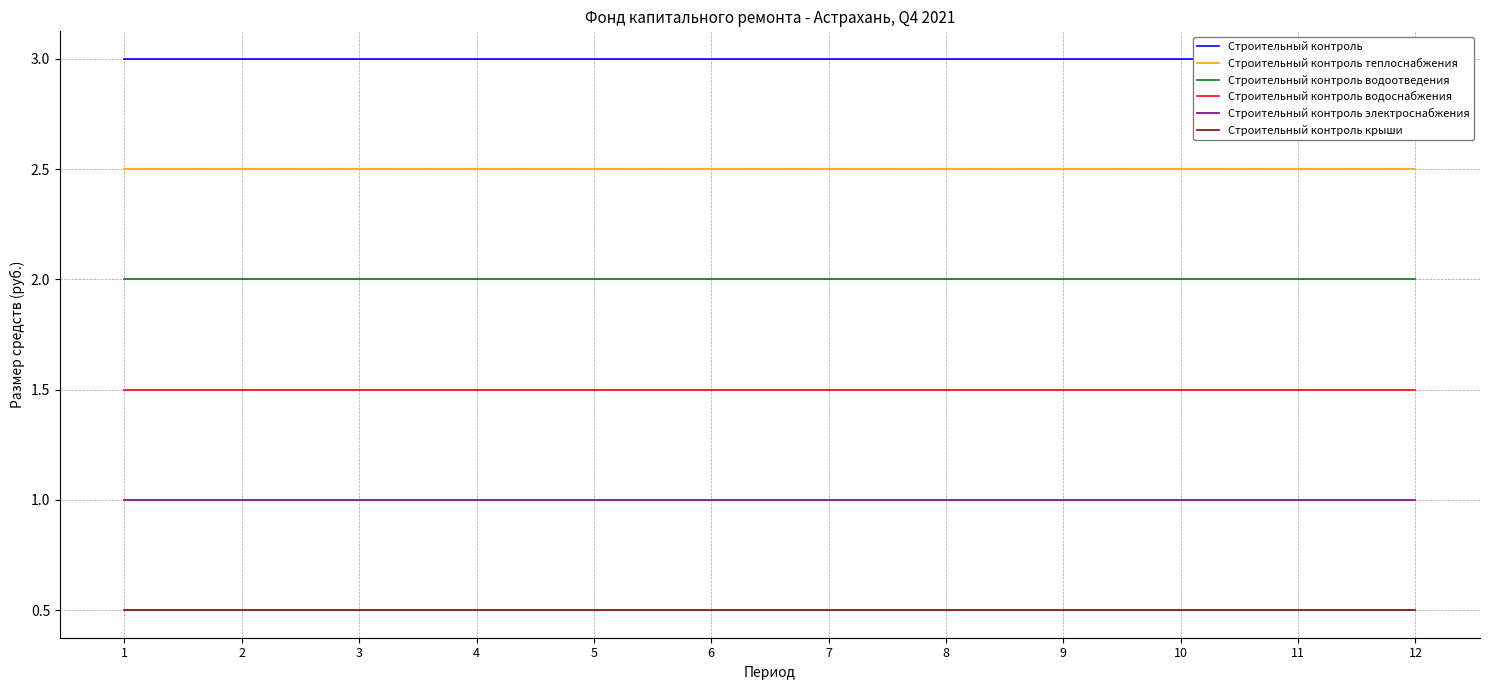

Which series has the largest range (max minus min)?

Строительный контроль